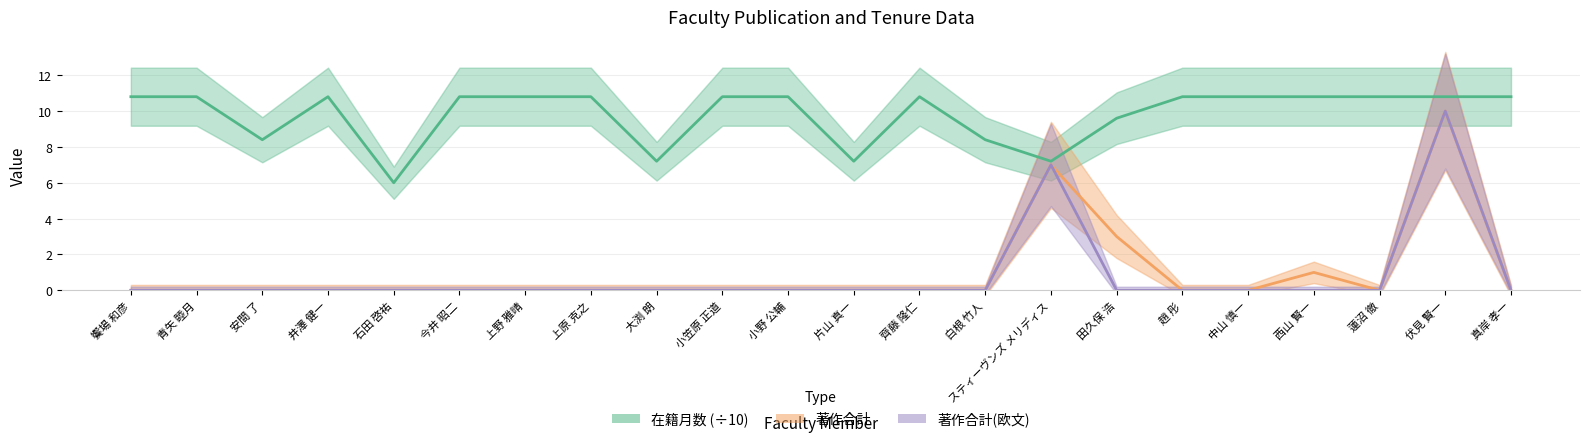

The 在籍月数 (÷10) series shows 10.8 at 西山 賢一. True or false?

True